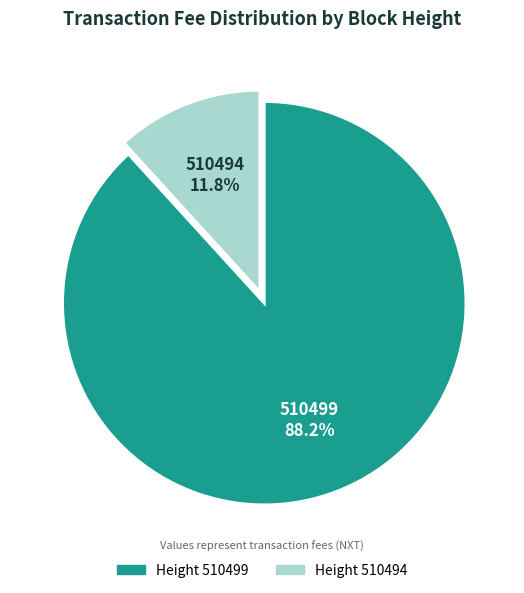

Is there a majority slice in this chart?

Yes